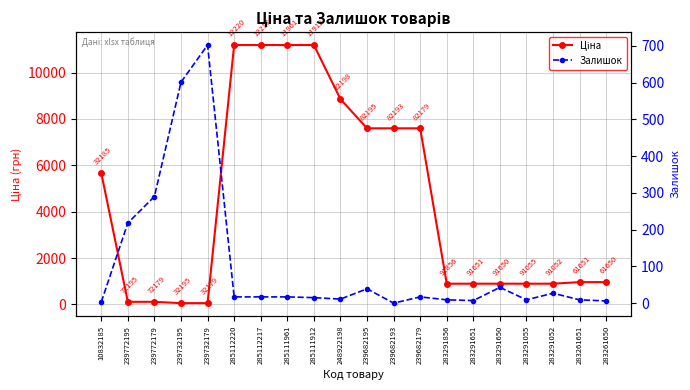

After their last crossing, which series has the higher values: Ціна or Залишок?

Ціна